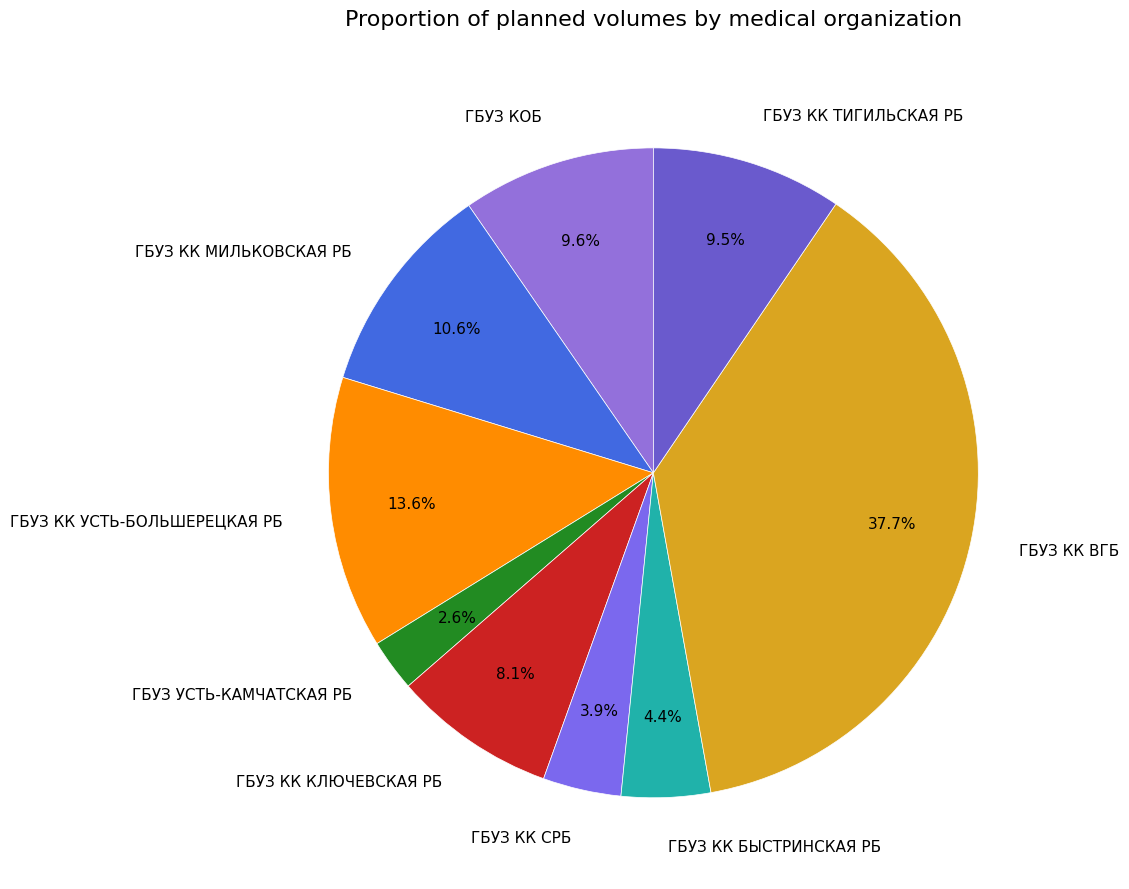

To the nearest percent, what percentage of the pie is ГБУЗ УСТЬ-КАМЧАТСКАЯ РБ?

3%